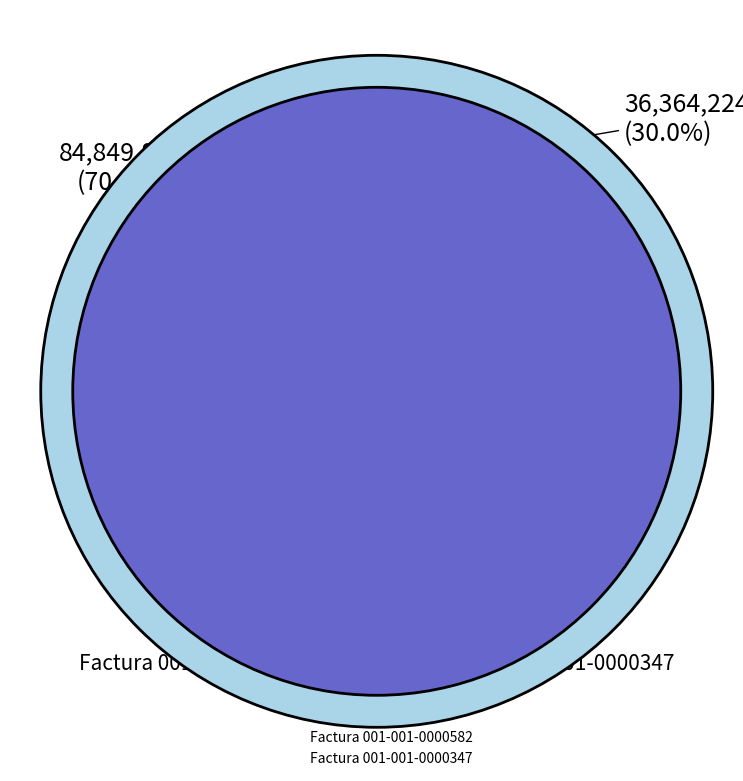

Which slice represents more than half of the pie?

Factura 001-001-0000582